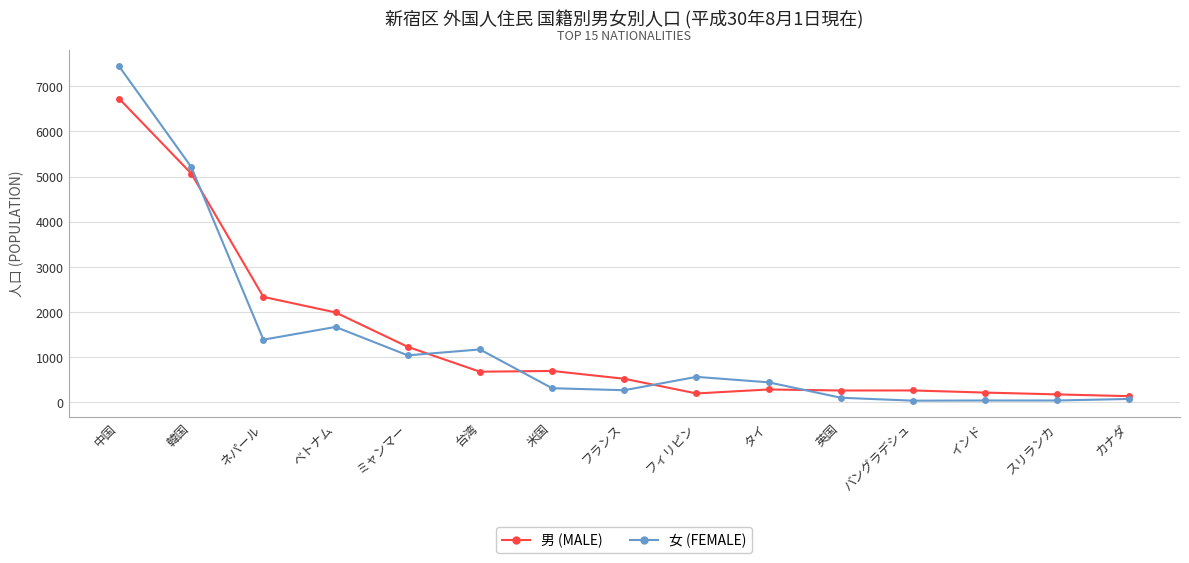

What is the difference between the maximum and minimum values in the 男 (MALE) series?

6588